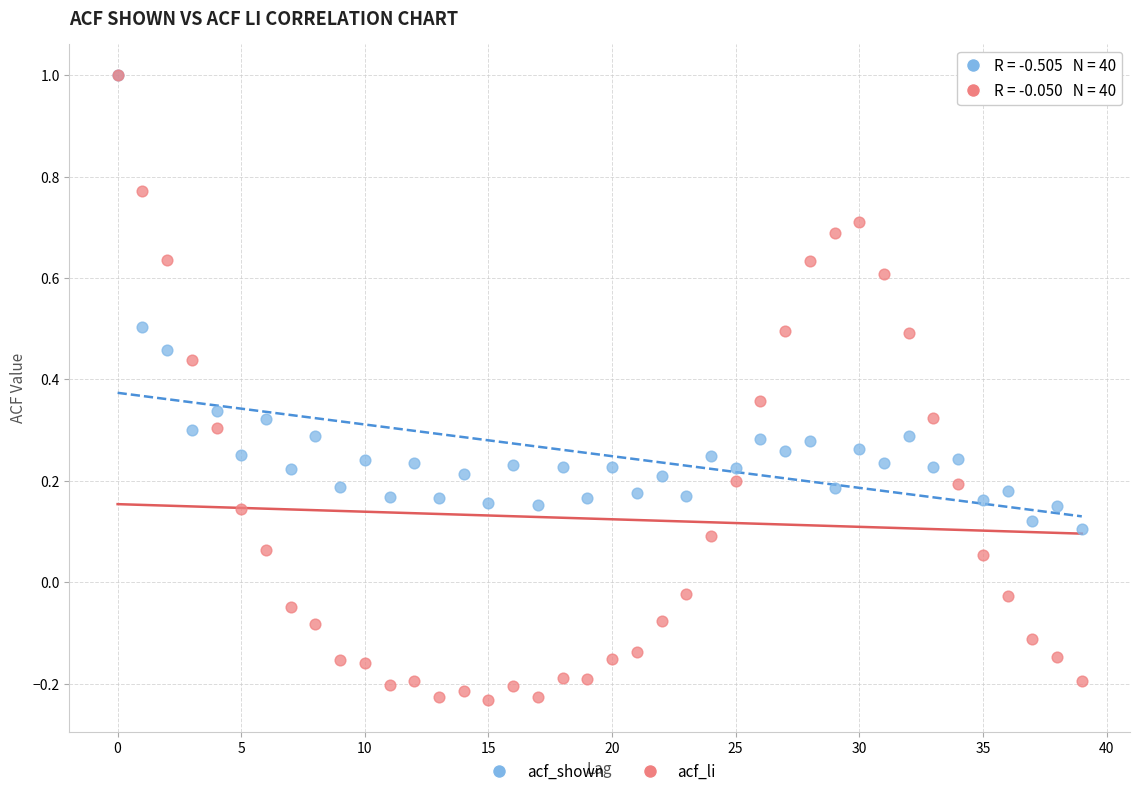

What are all the series names shown in the legend?

acf_shown, acf_li